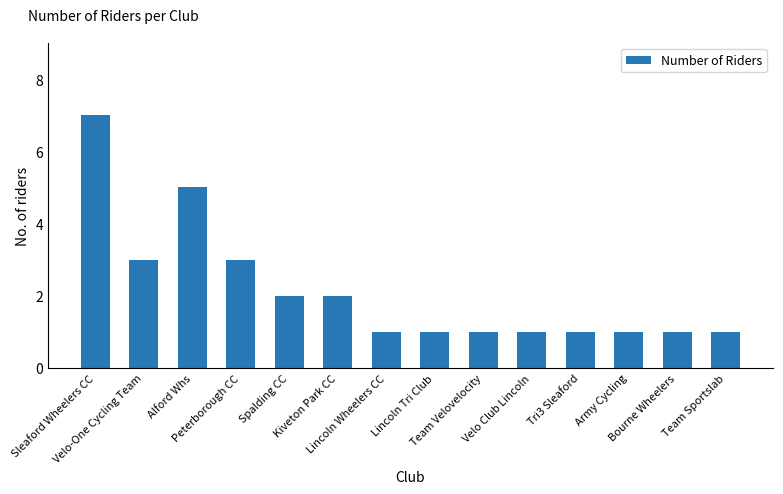

What is the sum of all values?

30